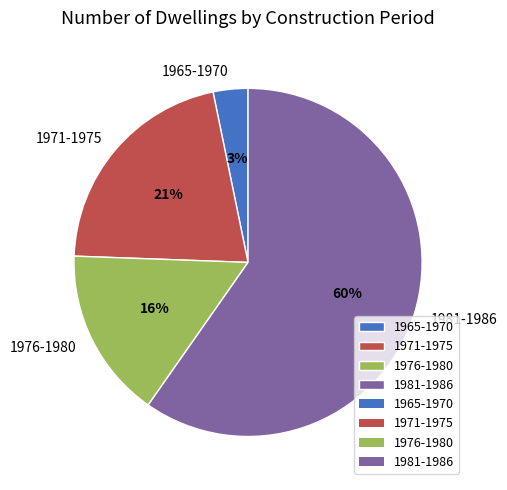

To the nearest percent, what is the average slice percentage?

25%